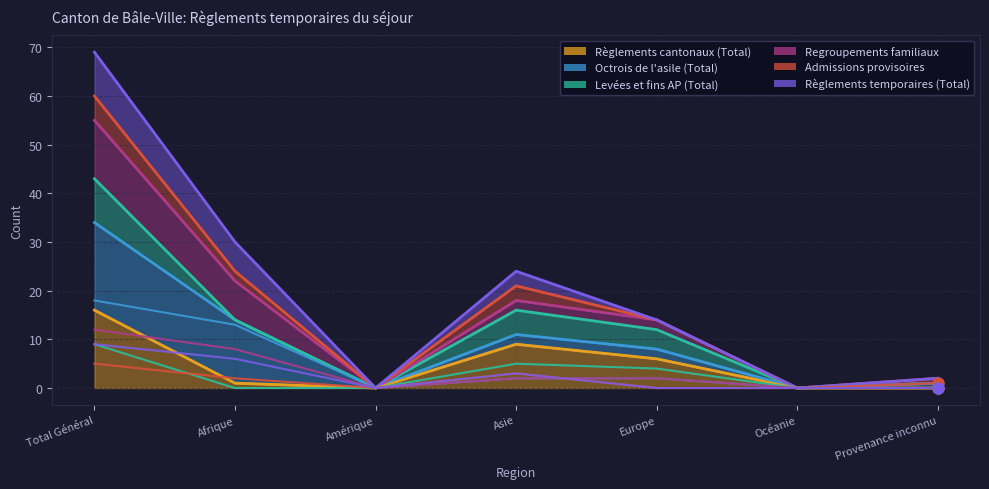

Which series reaches the minimum Y coordinate?

Règlements cantonaux (Total)